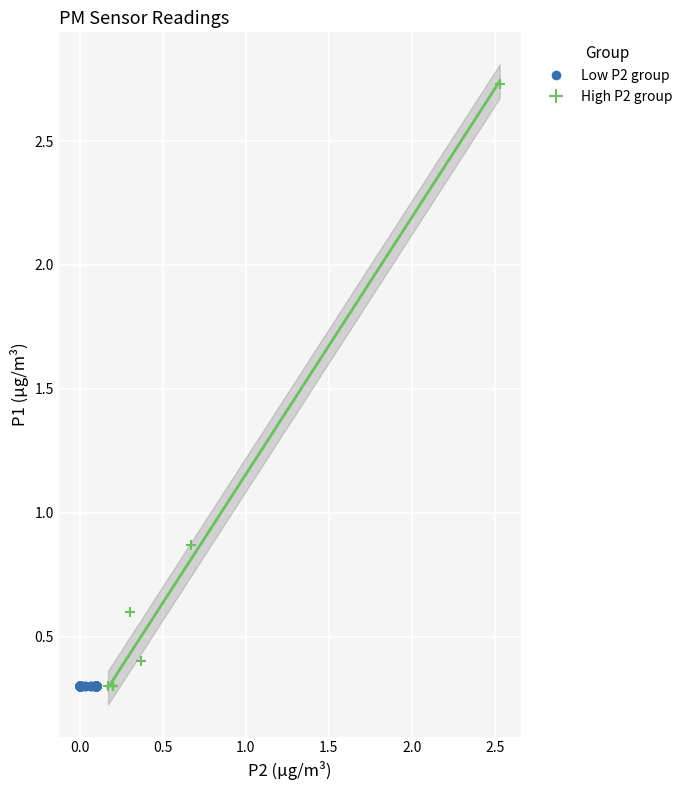

Which series reaches the maximum Y coordinate?

High P2 group